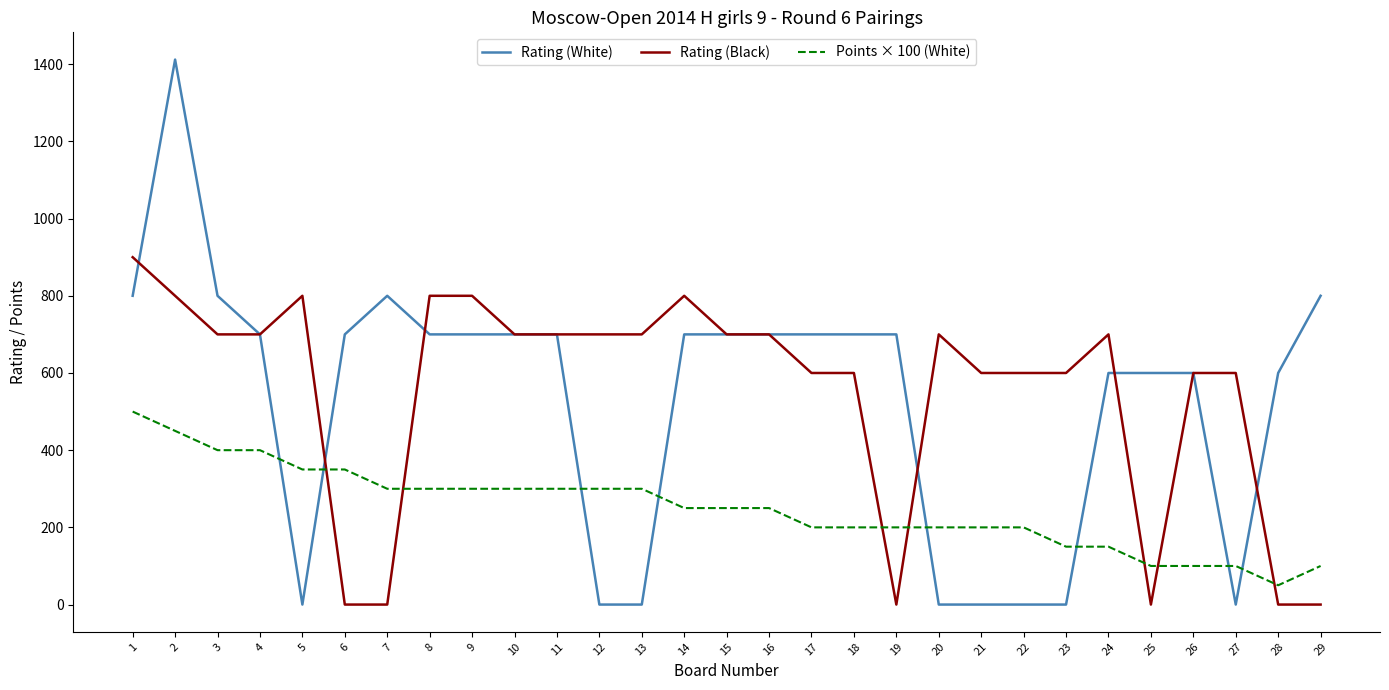

The Rating (Black) series shows 700 at 20. True or false?

True